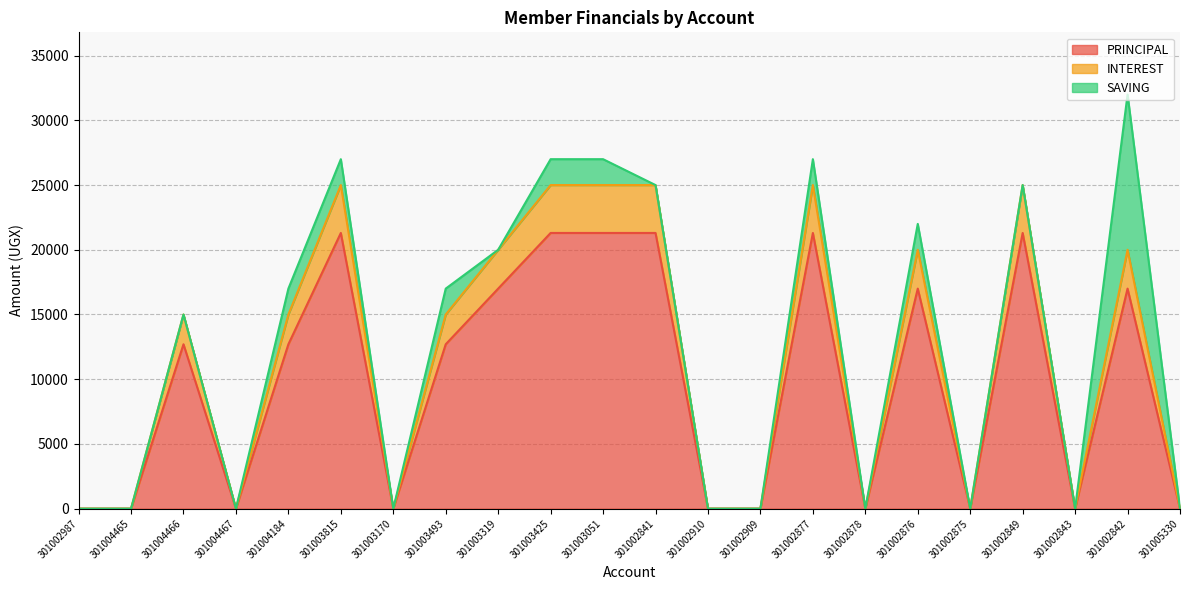

What is the approximate value of PRINCIPAL at 301003319?

17000